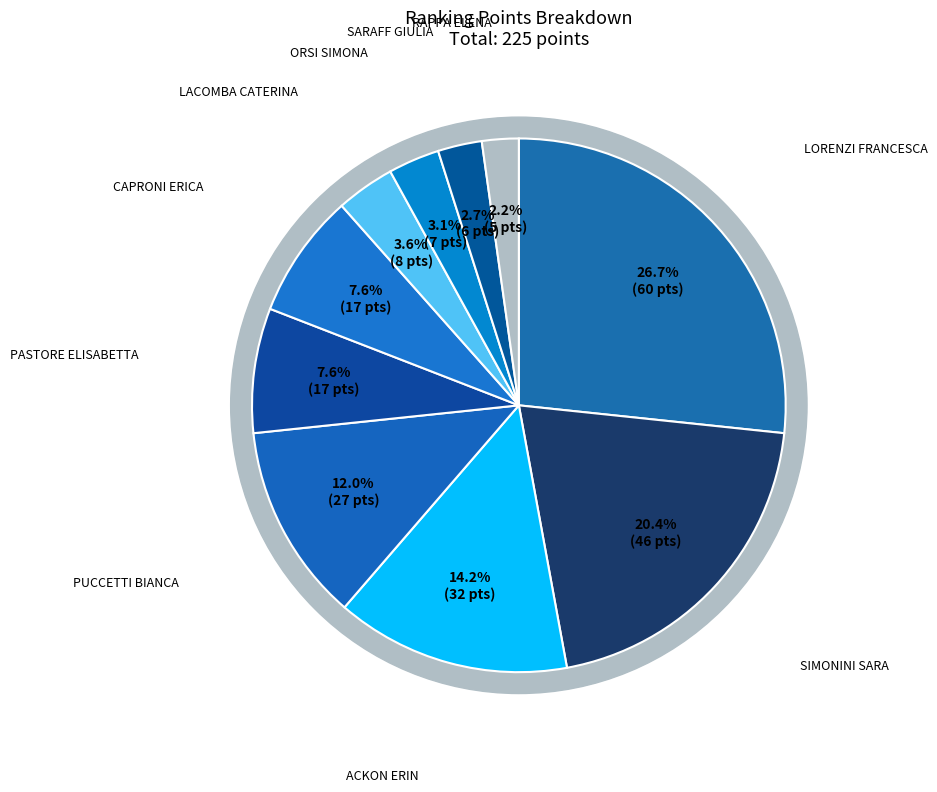

To the nearest percent, what percentage of the pie is ORSI SIMONA?

3%